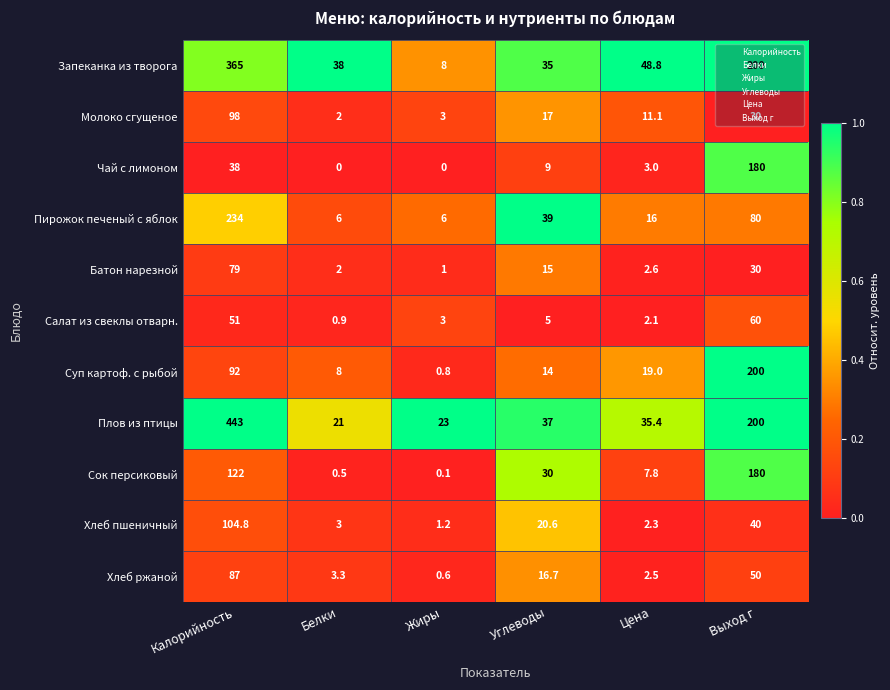

Which series changed the most between Жиры and Выход г?

Суп картоф. с рыбой